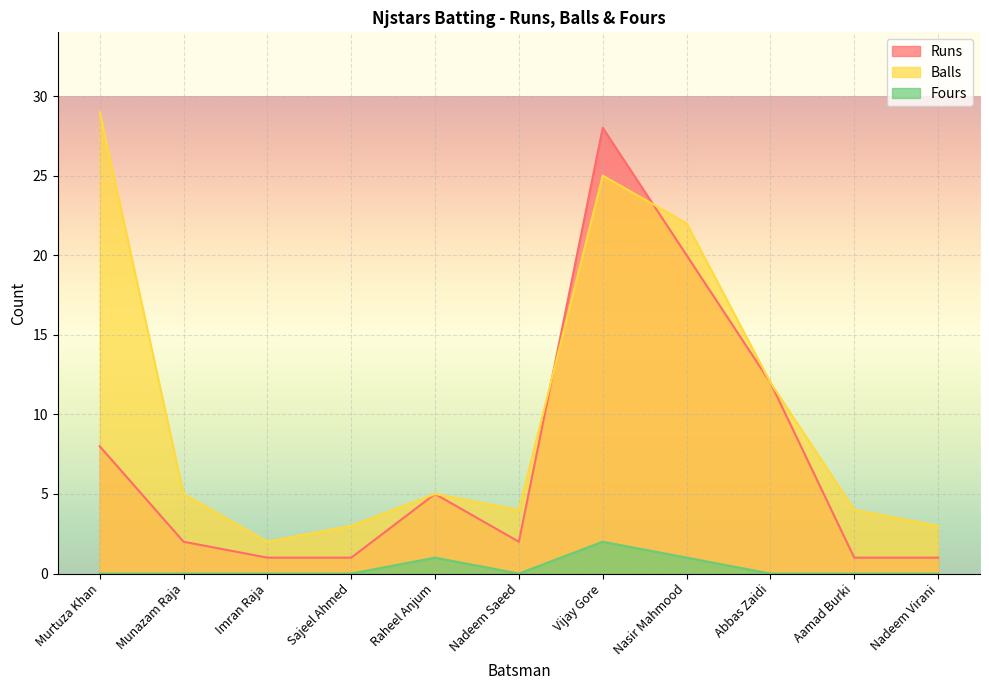

How many lines are shown in the chart?

3